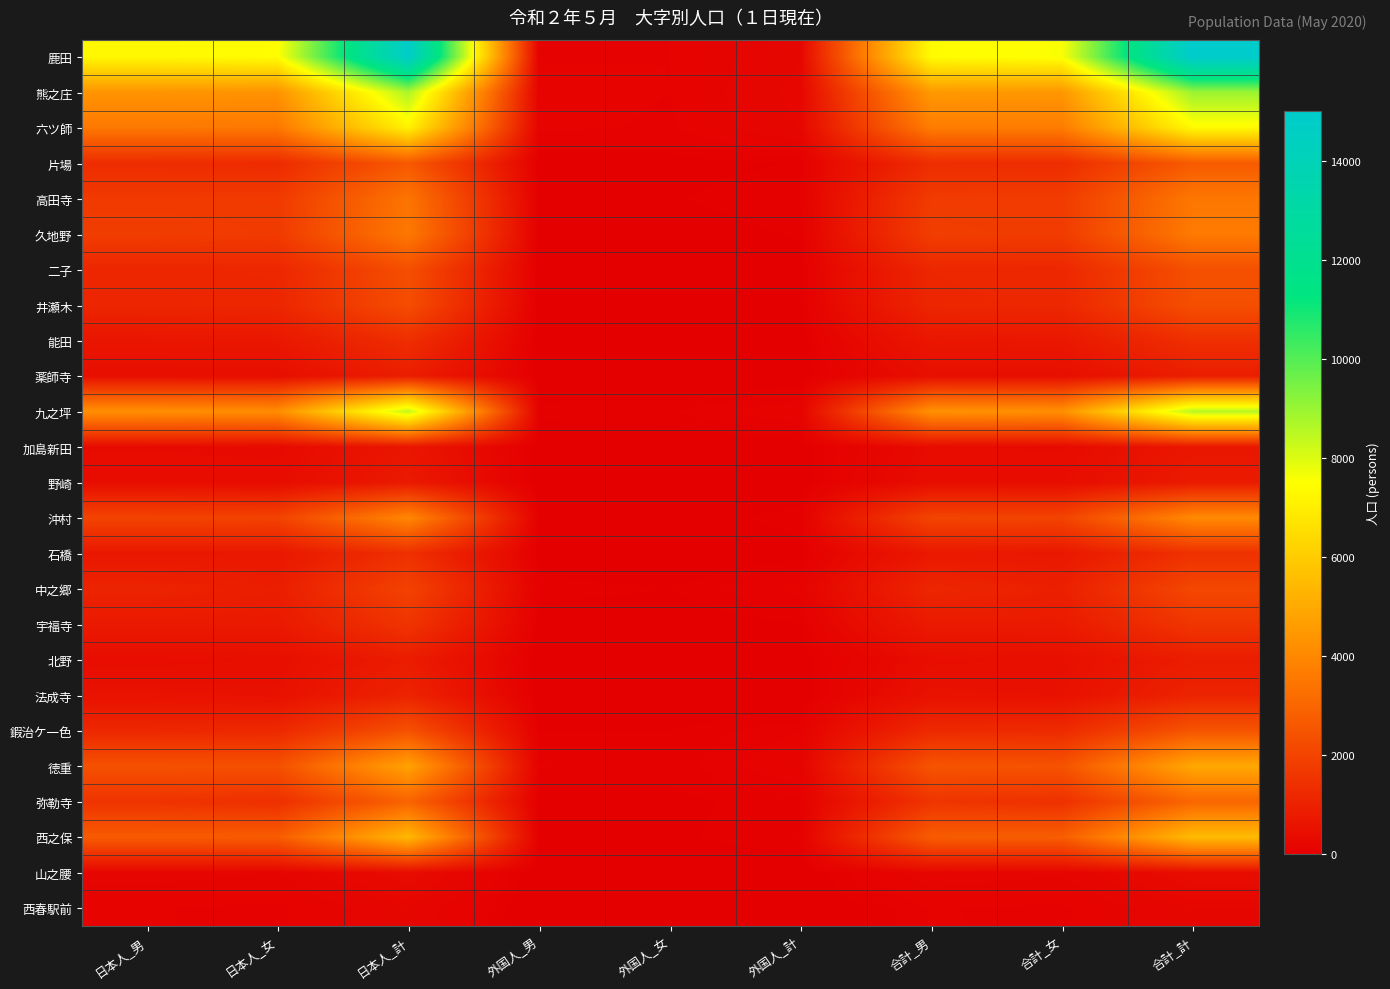

What is the total value across all series at 合計_男?

43258